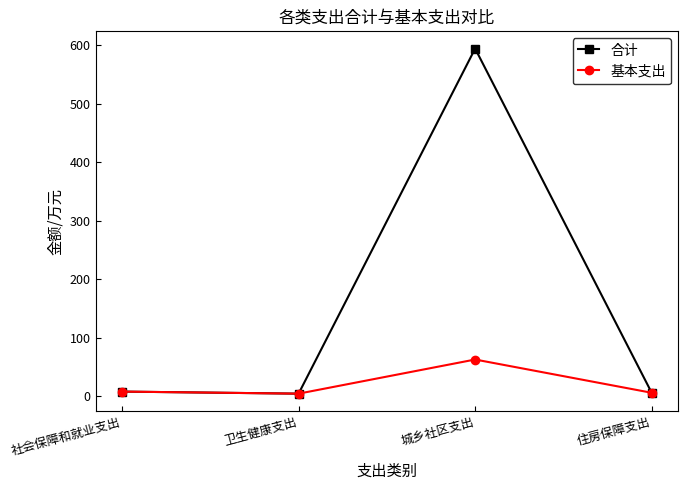

Between 城乡社区支出 and 住房保障支出, which series saw the biggest shift?

合计